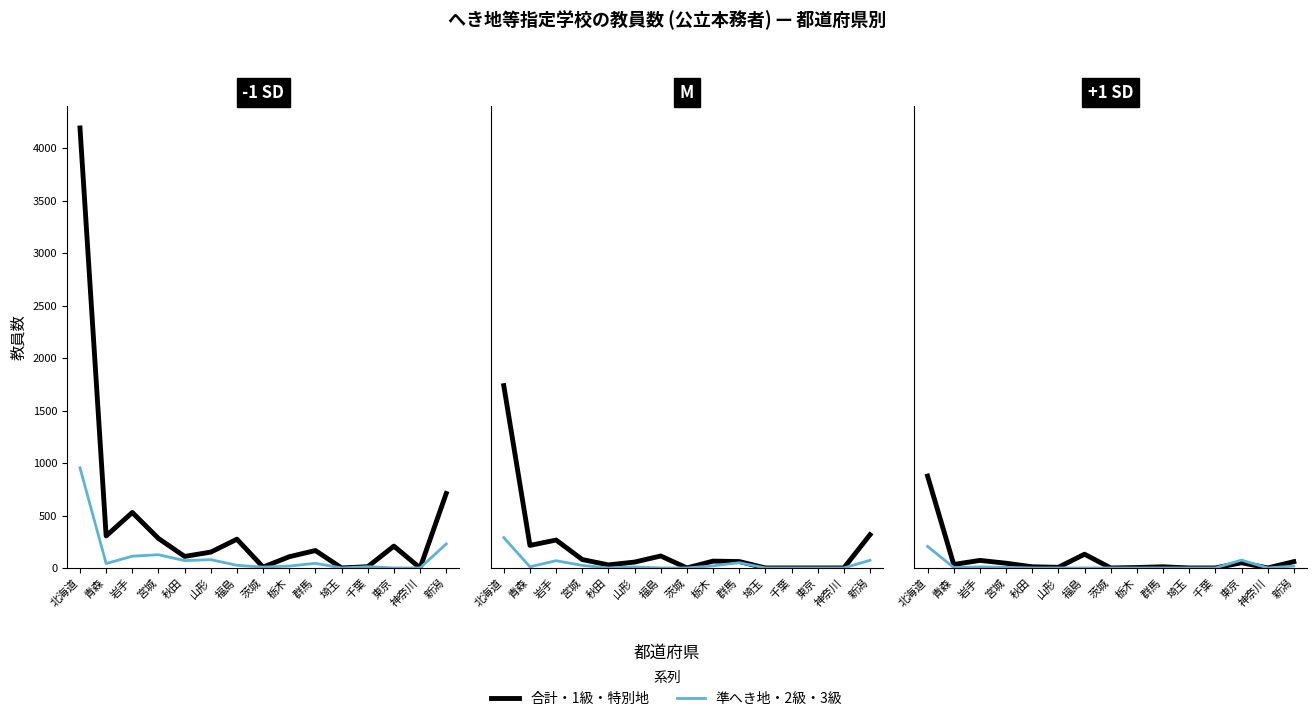

Which series has the largest range (max minus min)?

計 (col_5)